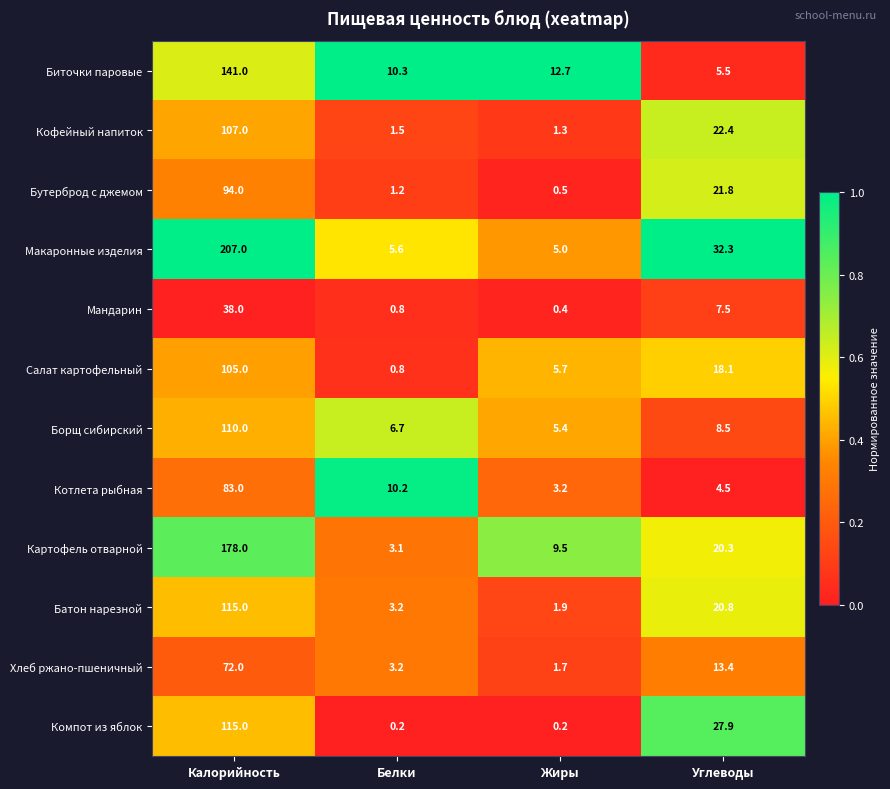

How many data points does each series have?

4